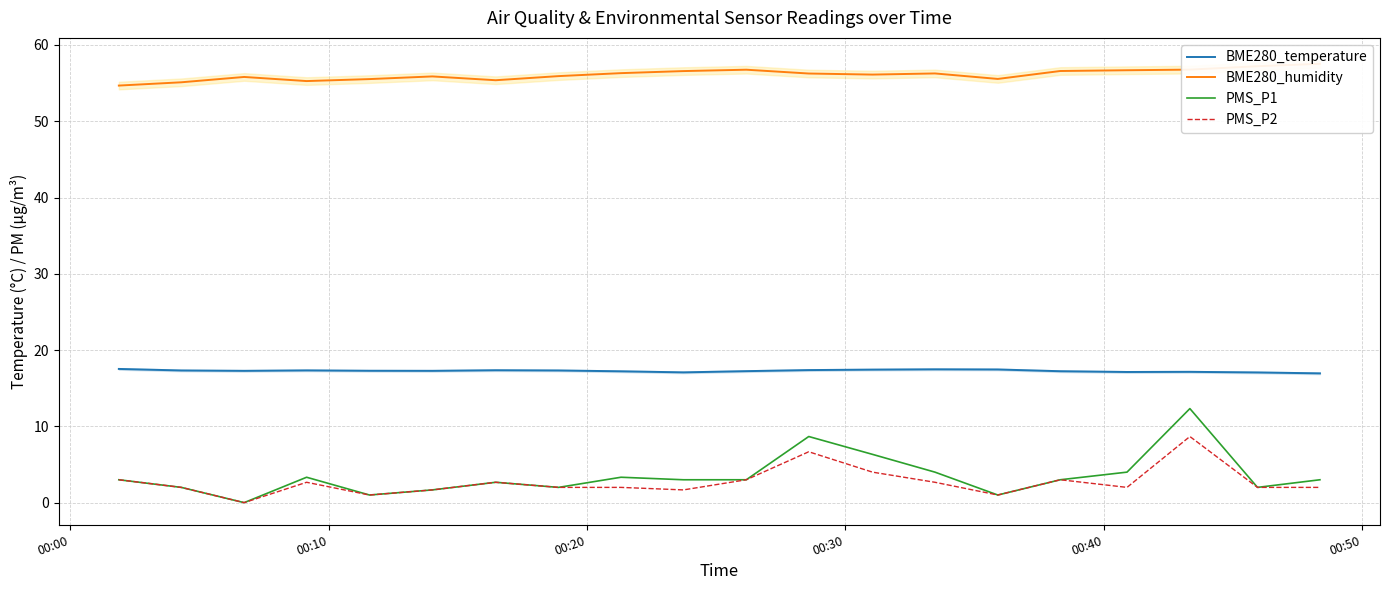

What is the maximum value for PMS_P2?

8.7